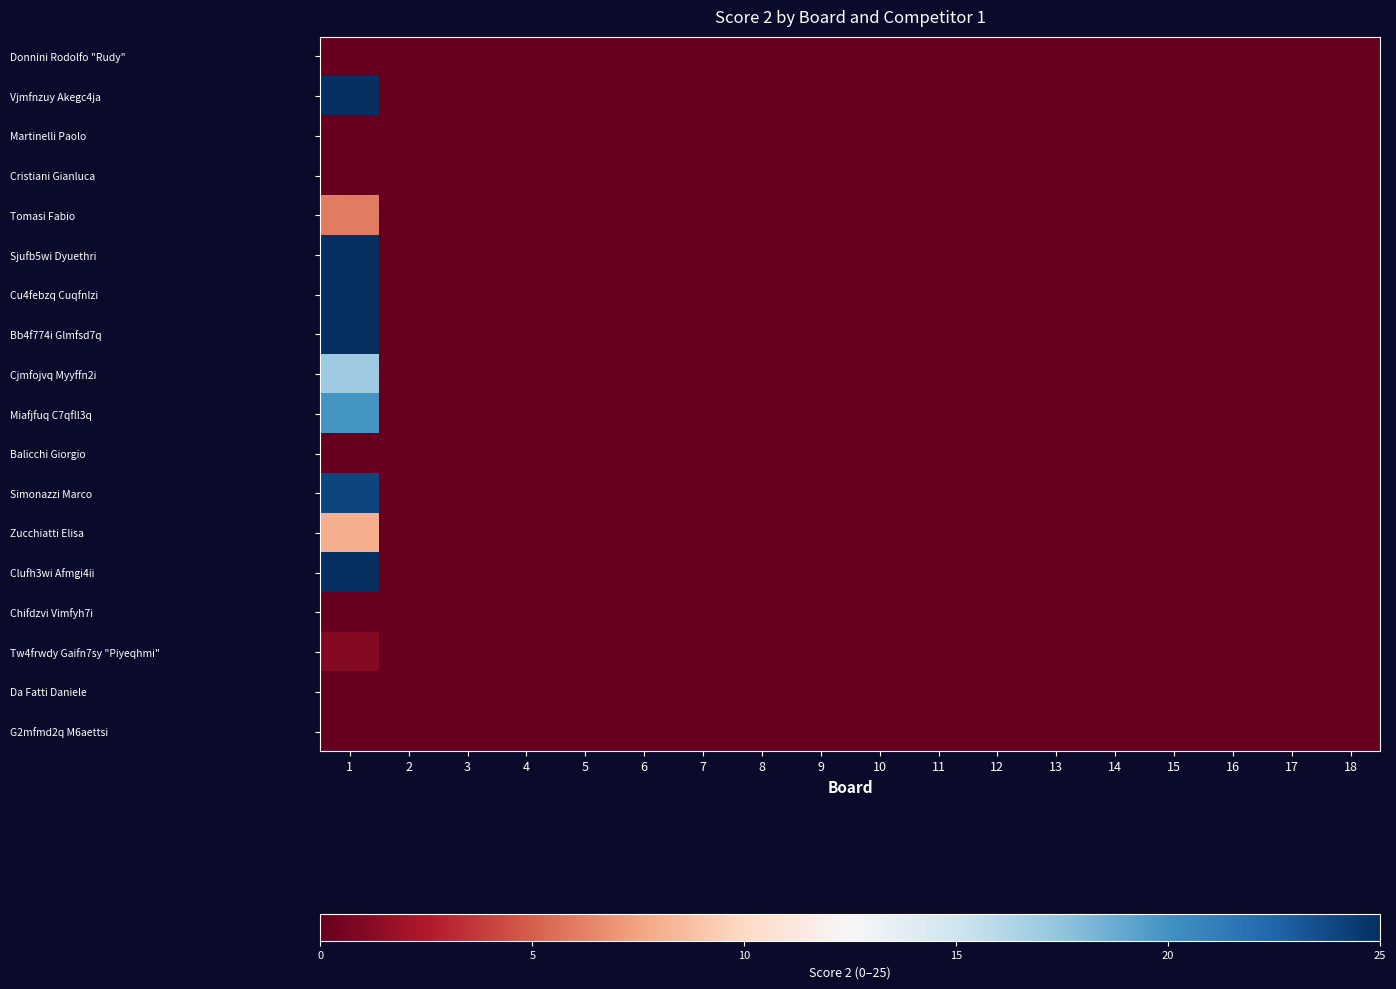

How many distinct data groups are displayed?

18